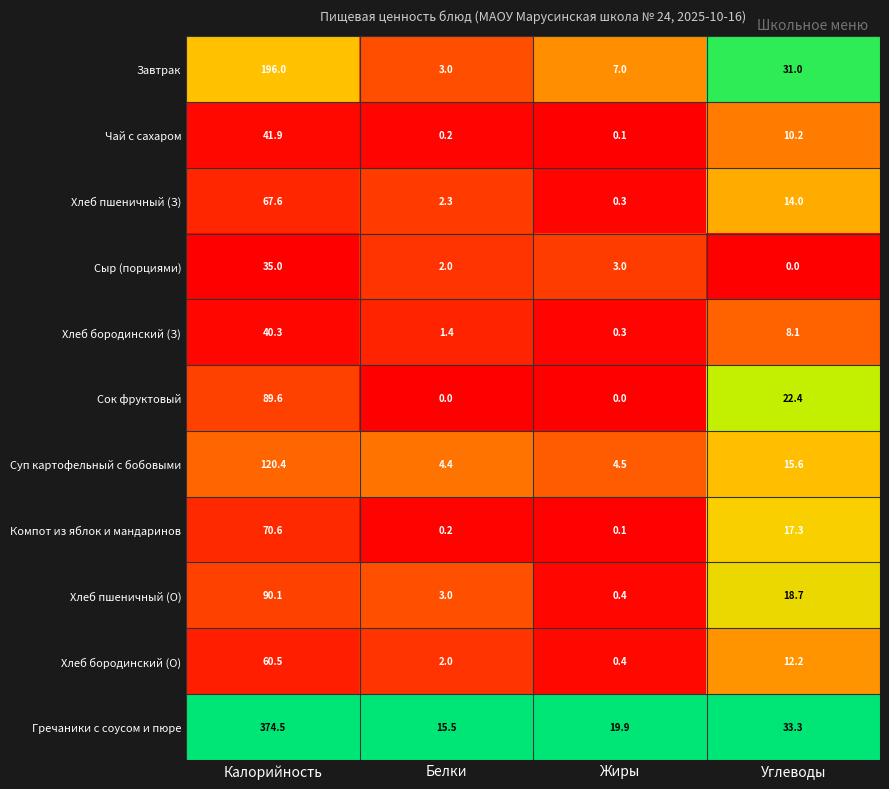

What is the spread (max minus min) of values at Углеводы?

33.3